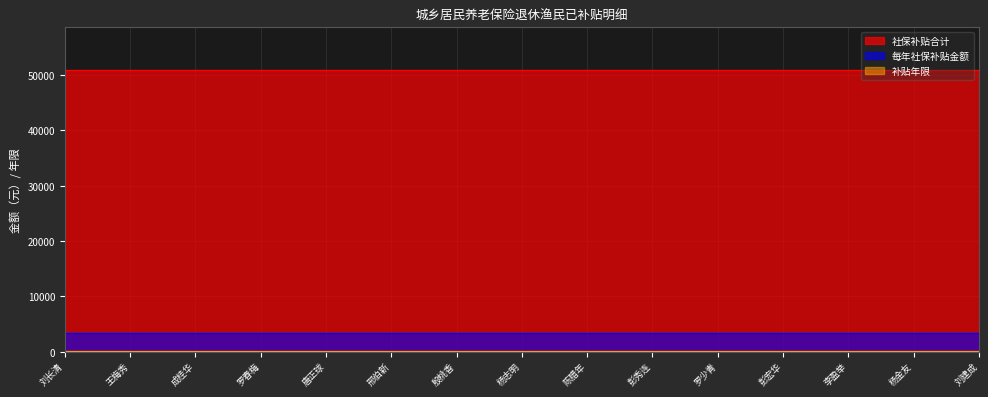

What are all the series names shown in the legend?

社保补贴合计, 每年社保补贴金额, 补贴年限